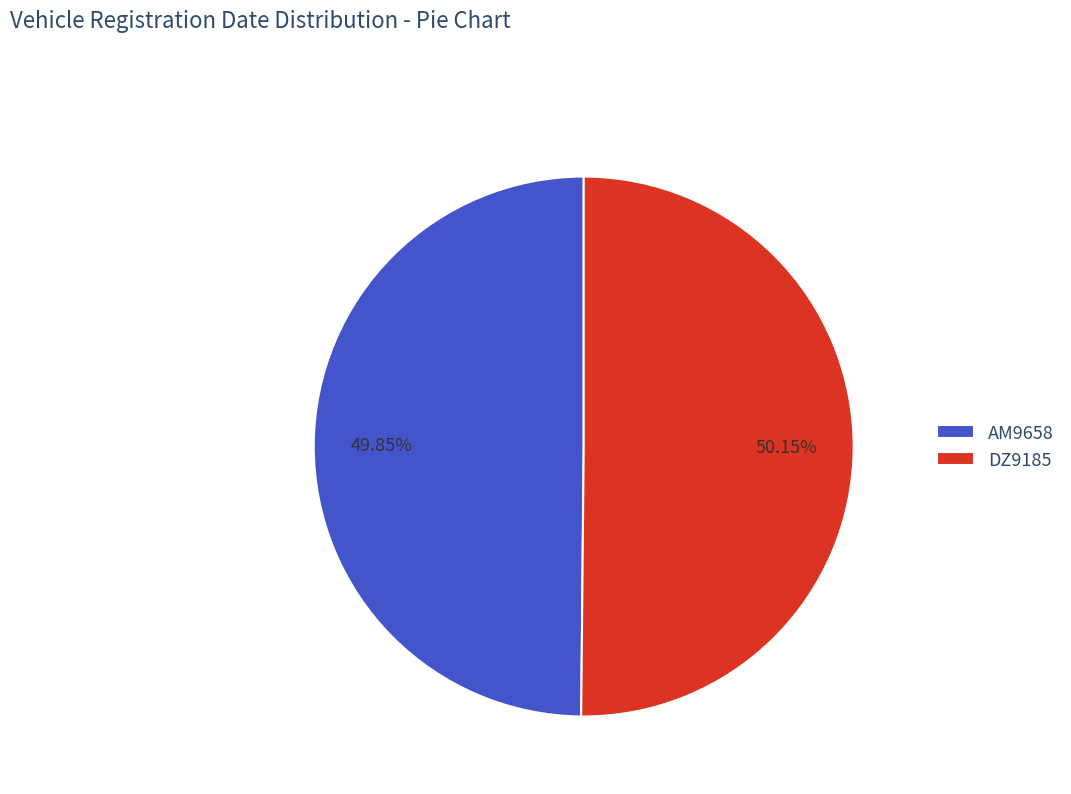

What is the ratio of the value at AM9658 to the value at DZ9185?

1.0